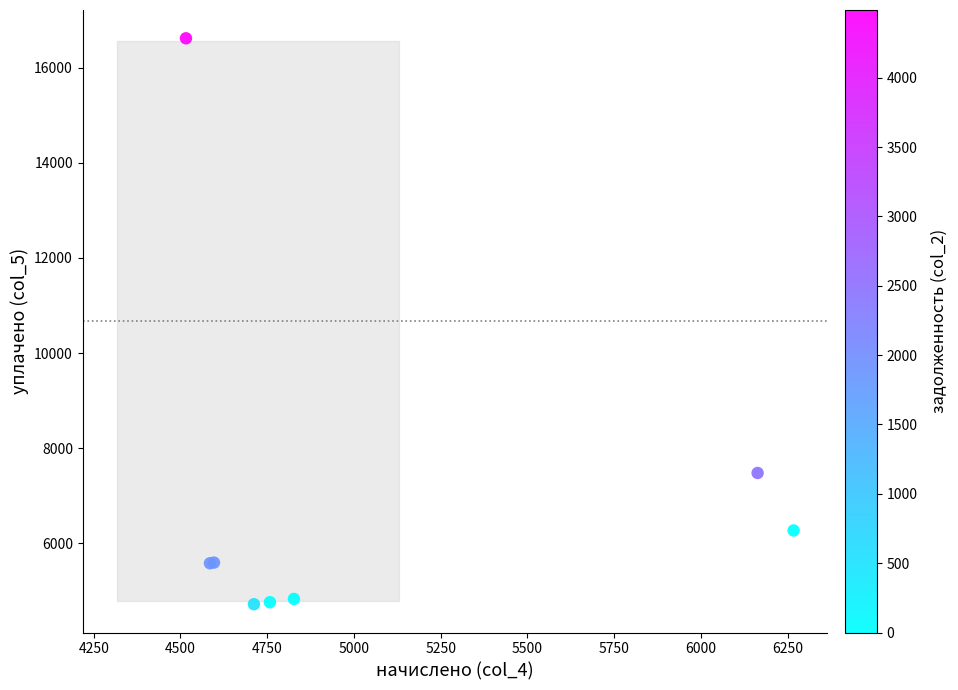

What Y value in the scatter plot is closest to 10668?

7476.6